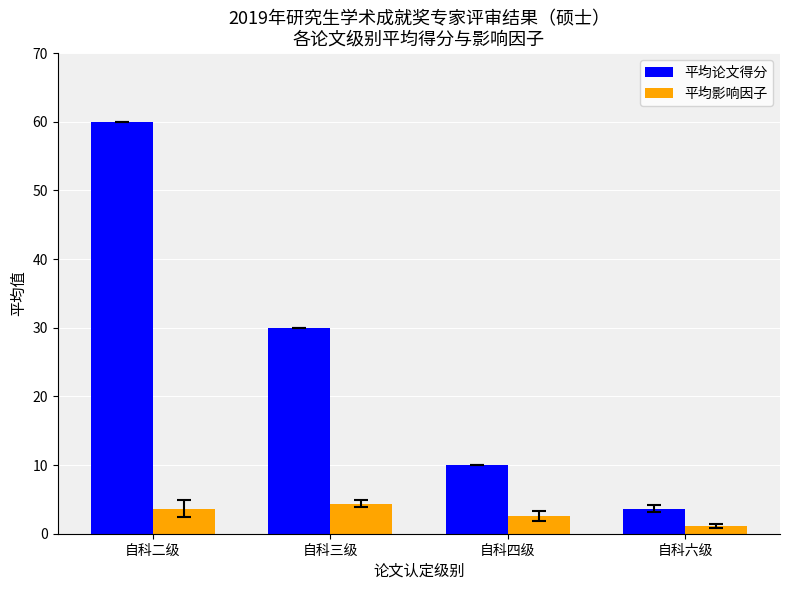

Is the value of 平均影响因子 at 自科六级 greater than the value of 平均论文得分 at 自科六级?

No